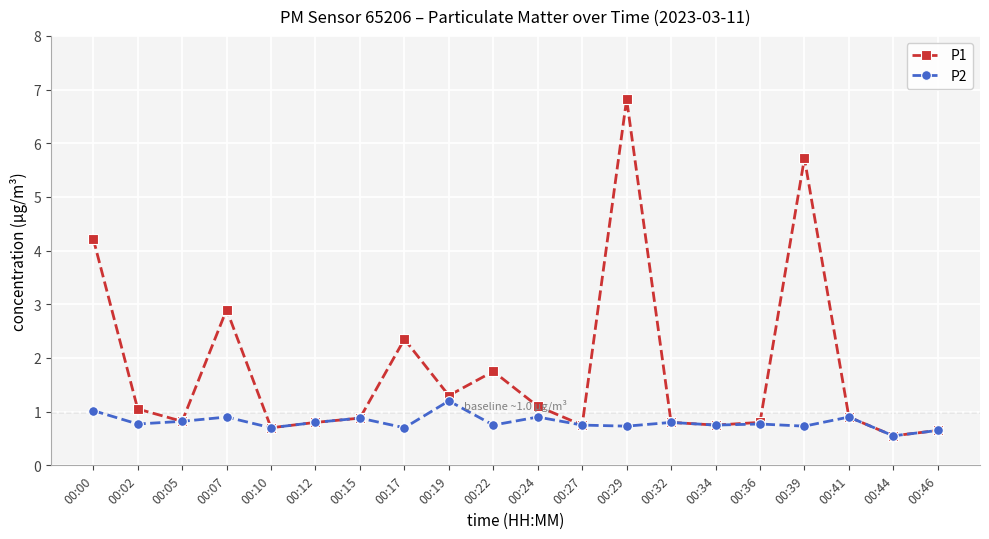

What are all the series names shown in the legend?

P1, P2